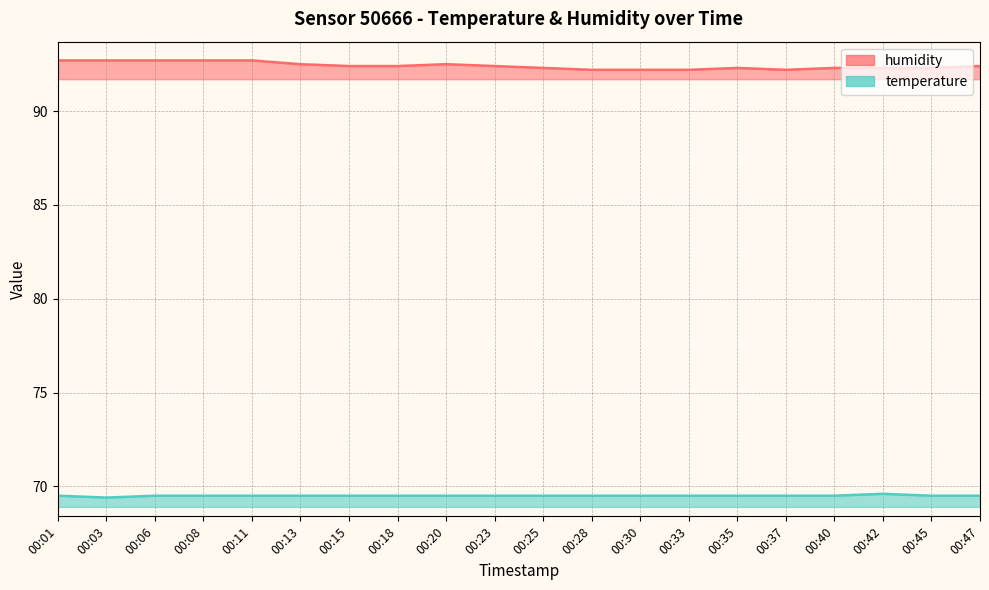

True or false: temperature and humidity intersect in this chart.

False